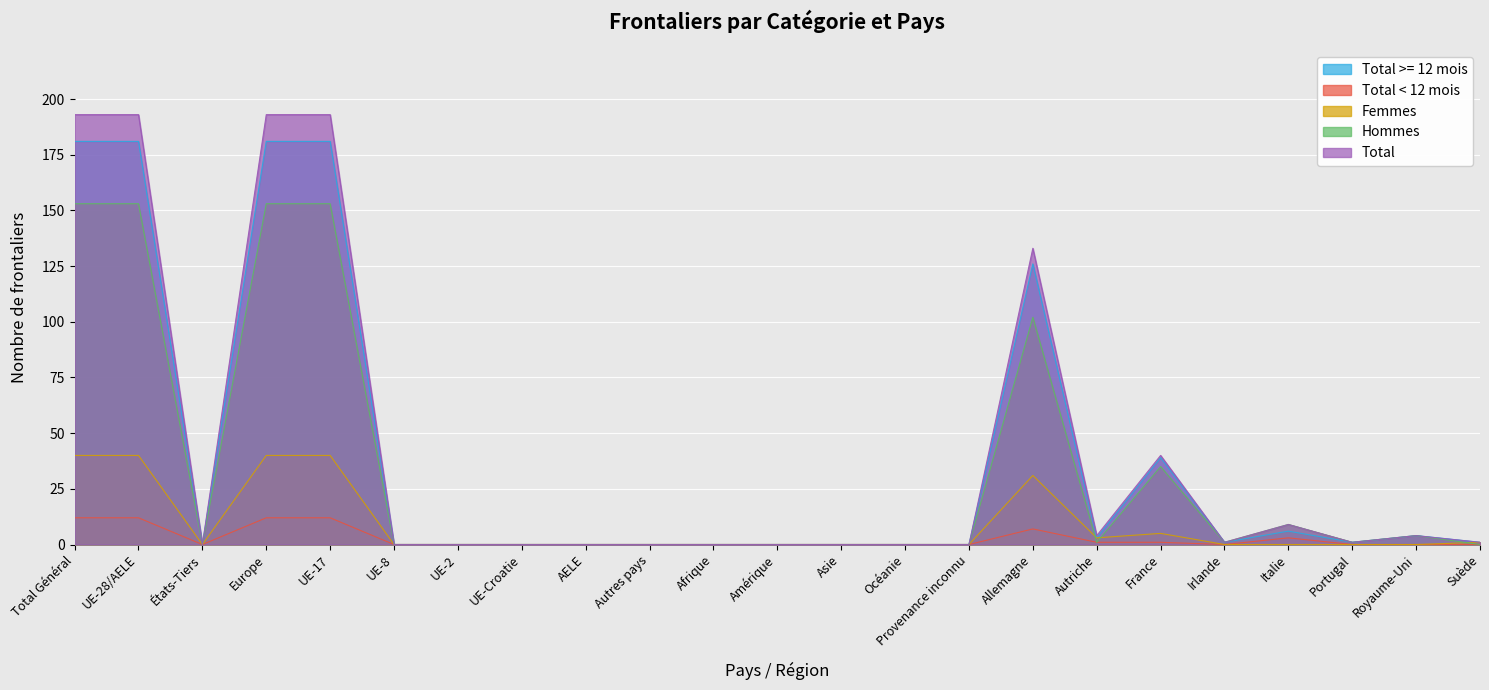

At which category does the chart reach its peak across all series?

Total Général